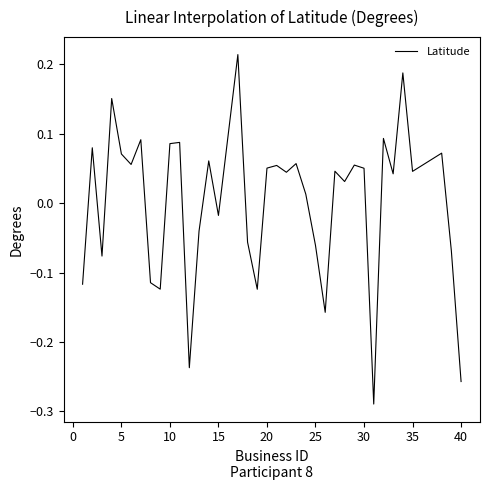

What is the difference between the second highest and minimum values?

0.5